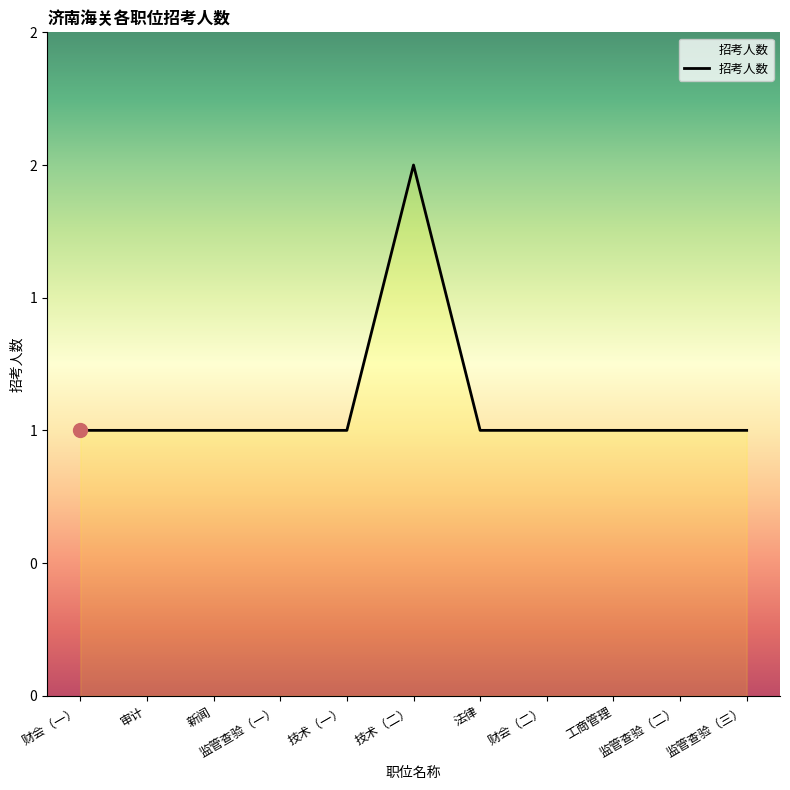

What is the minimum value shown in the chart?

1